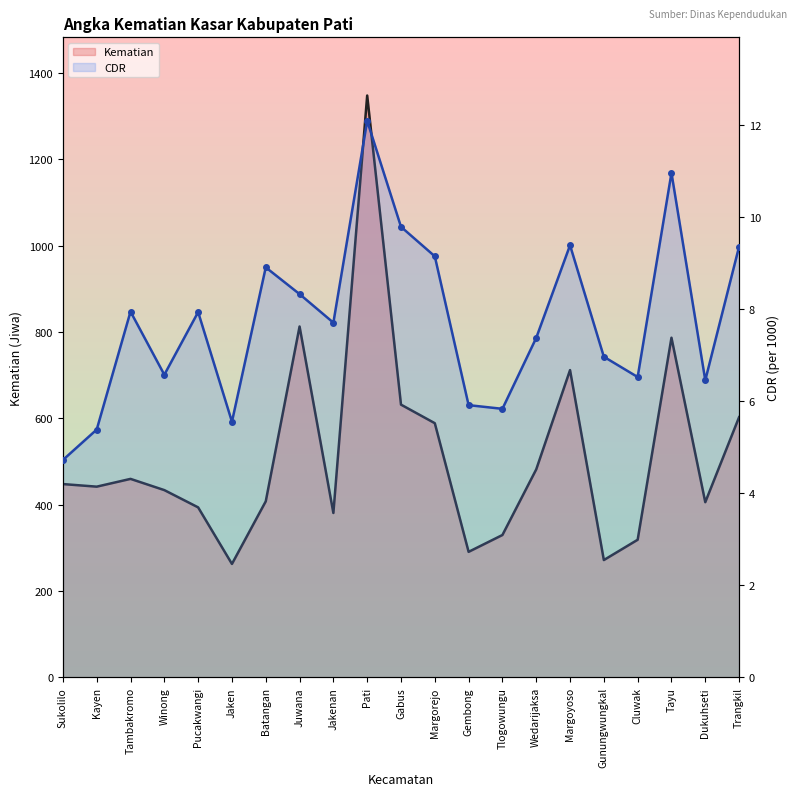

True or false: CDR and Kematian cross at least once.

False